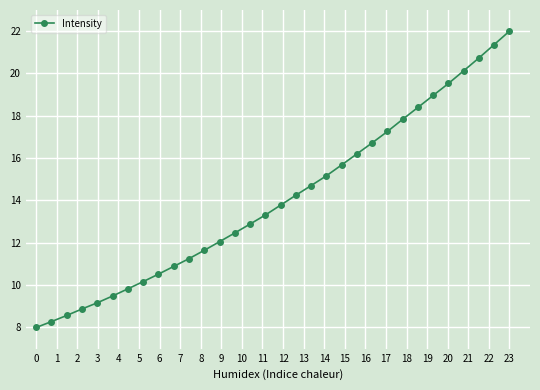

What is the value of the 17th point from the left?

13.8